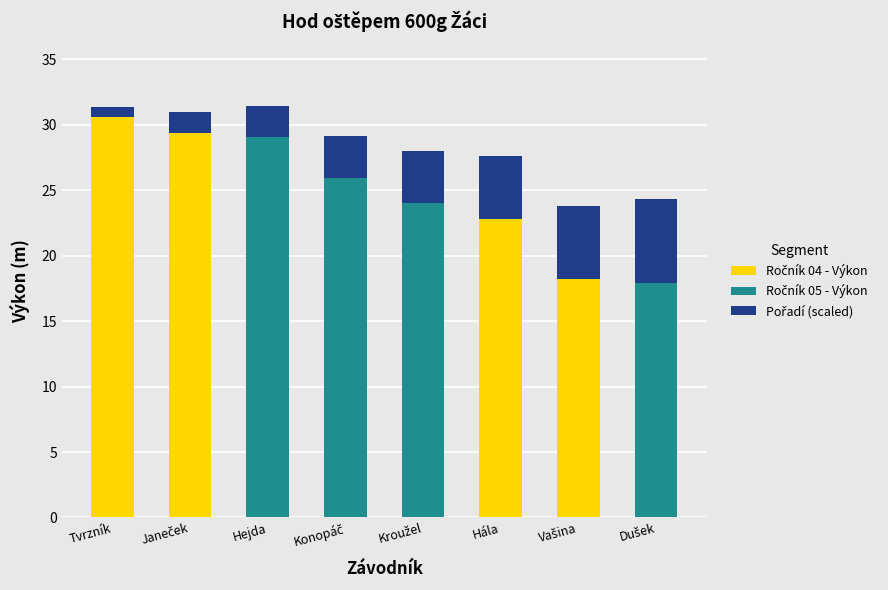

What is the total value across all series at Hejda?

31.4